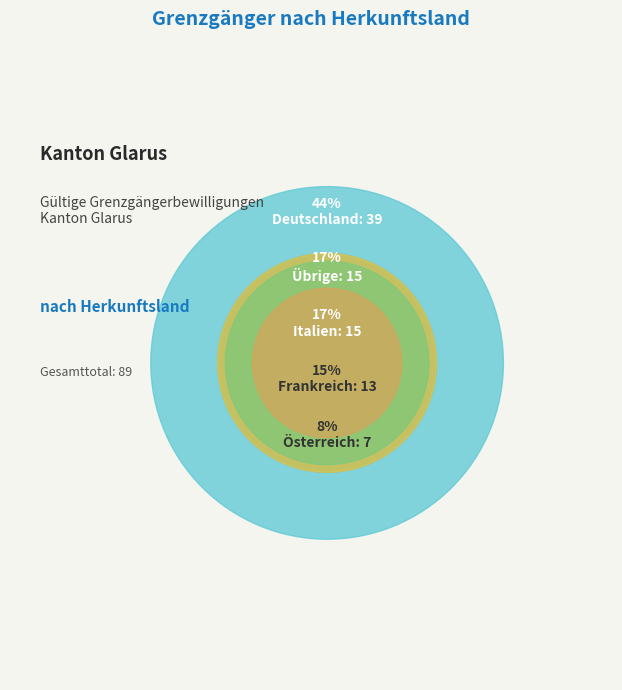

True or false: Übrige accounts for 17% of the total.

True